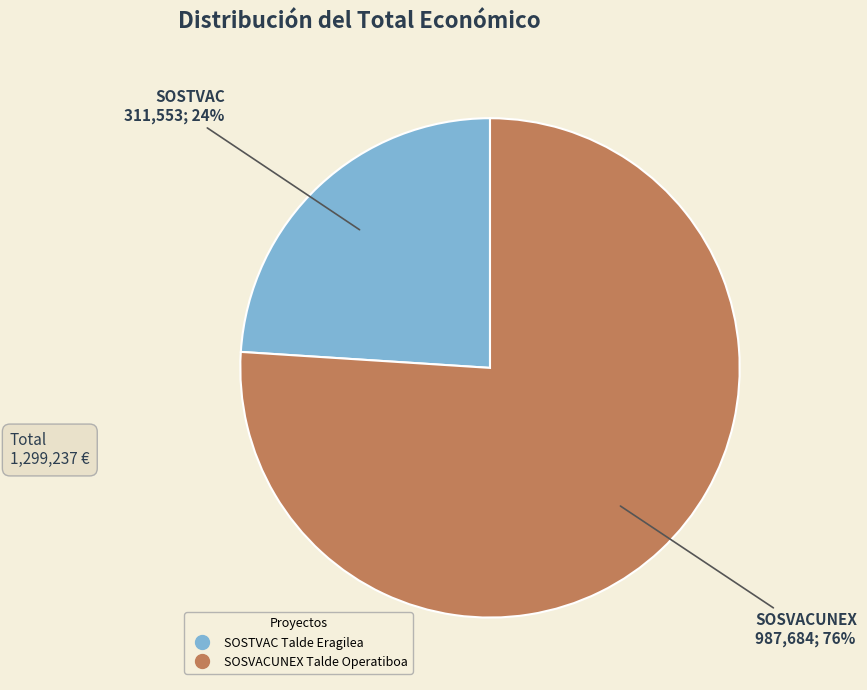

What percentage is the SOSTVAC Talde Eragilea slice, to the nearest percent?

24%